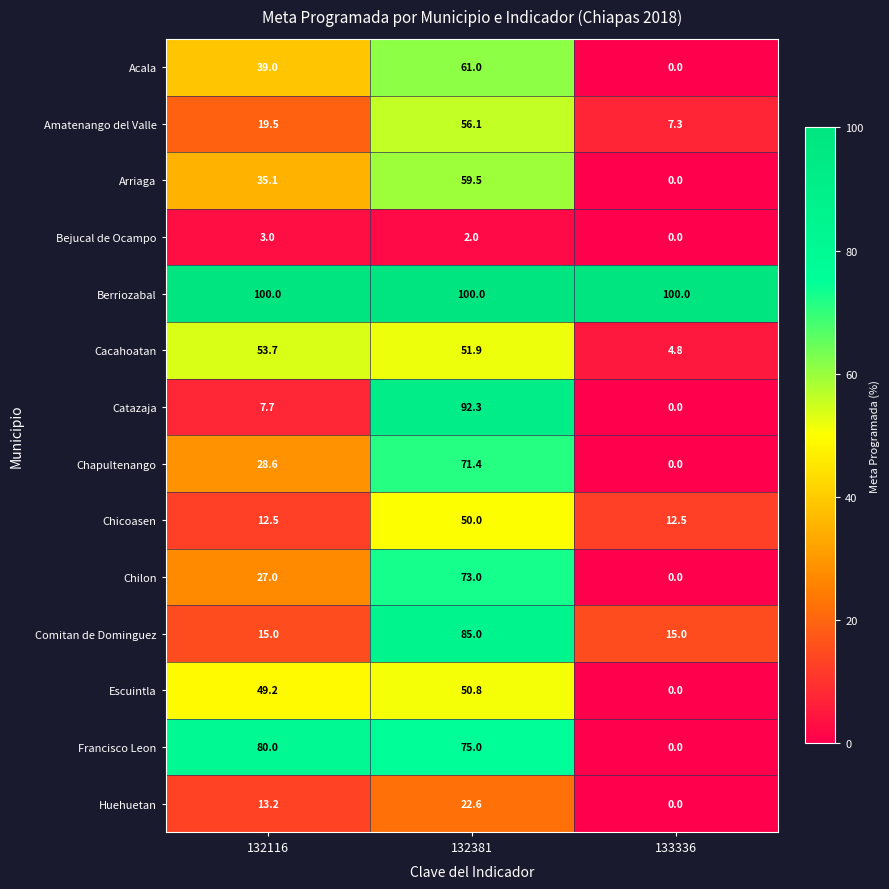

What is the difference between the Bejucal de Ocampo values at 133336 and 132381?

2.0